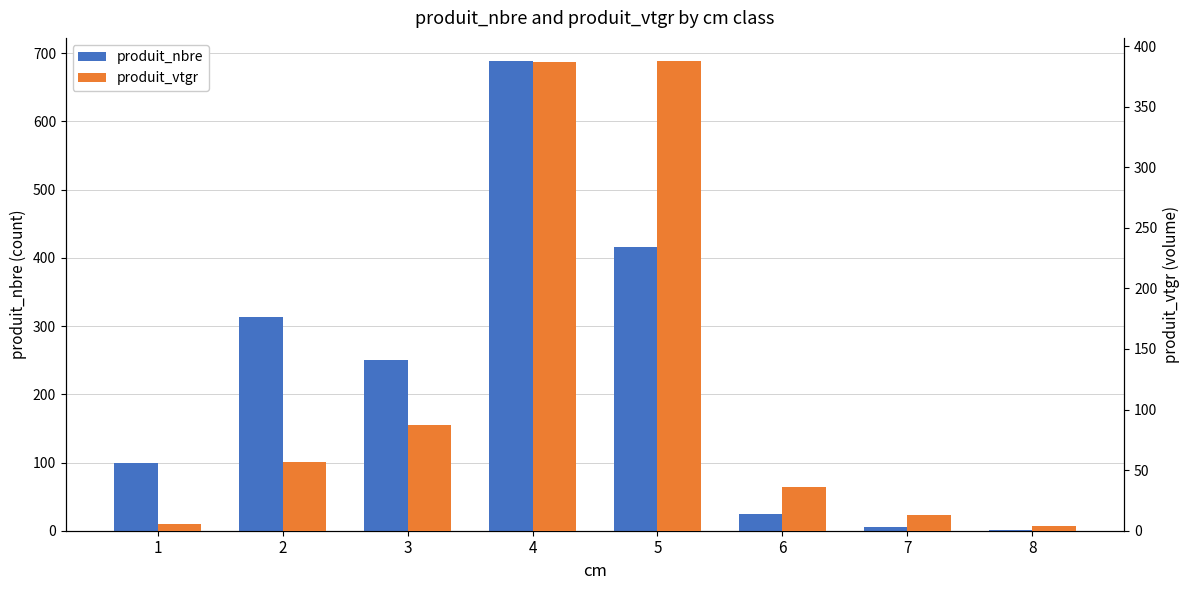

Is it true that produit_vtgr equals 57.0 at 2?

True